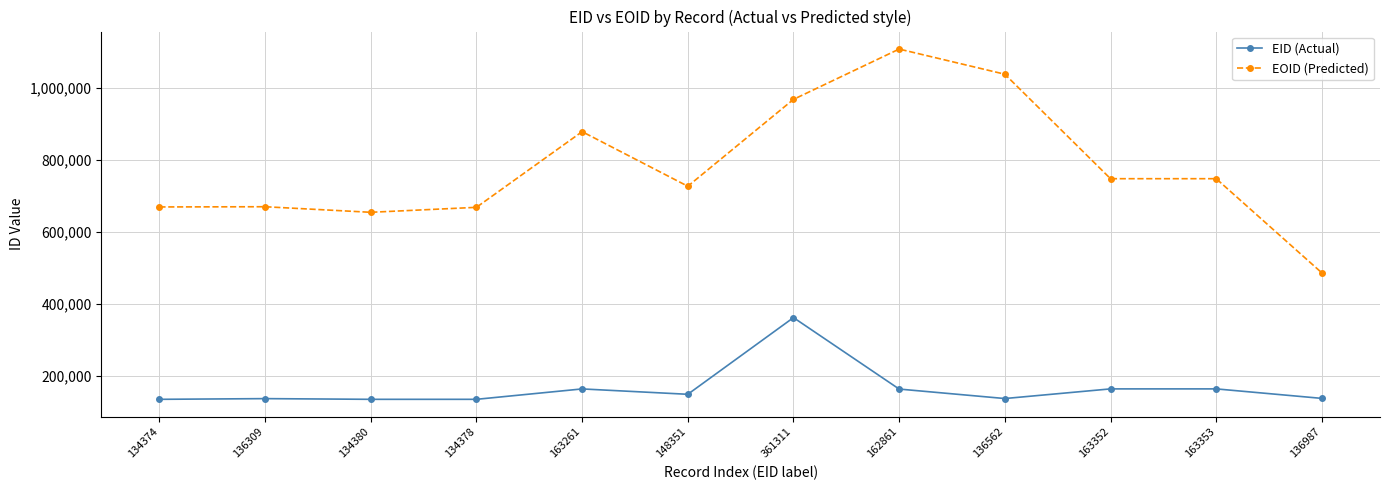

At which category is the sum across all series the highest?

361311